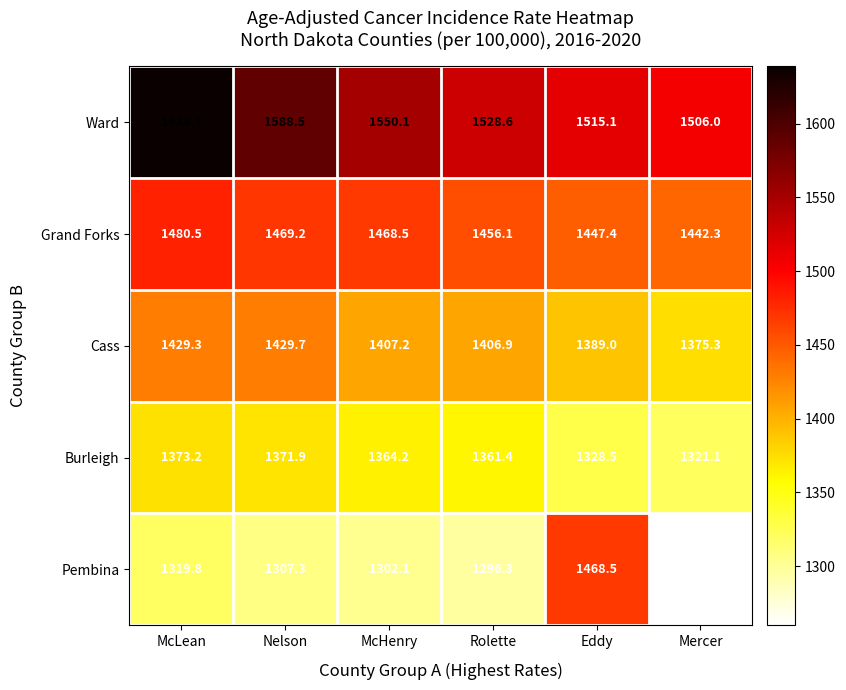

The Cass series shows 496.5 at McHenry. True or false?

False